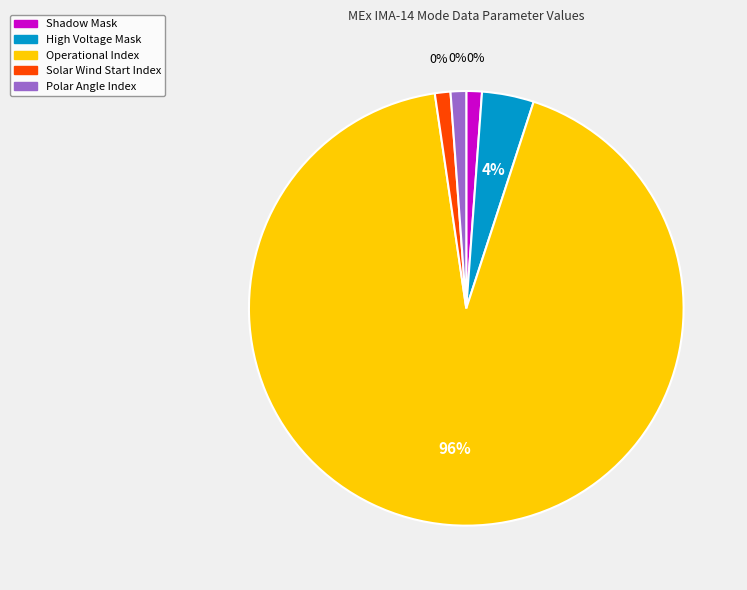

Is there a majority slice in this chart?

Yes